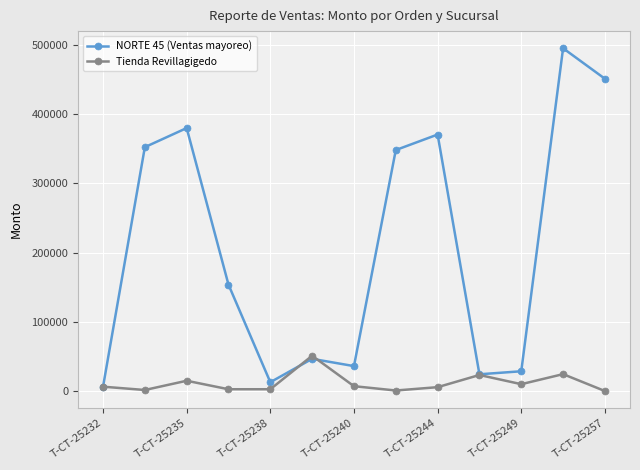

What is the difference between the second highest and second lowest values in the Tienda Revillagigedo series?

23629.0